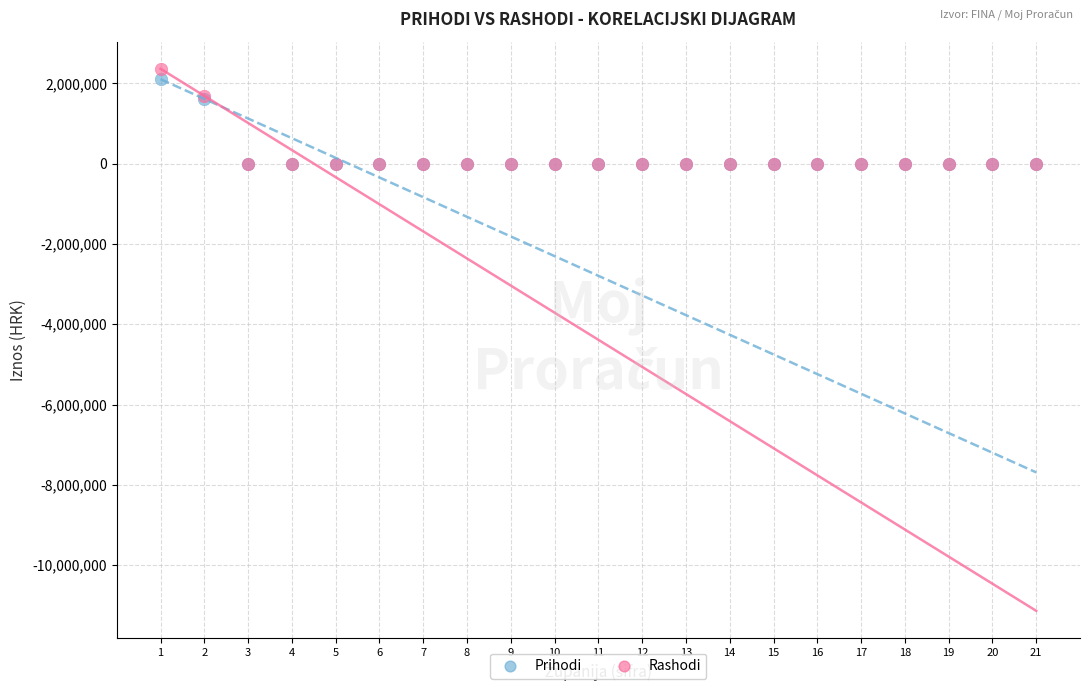

What are all the series names shown in the legend?

Prihodi, Rashodi